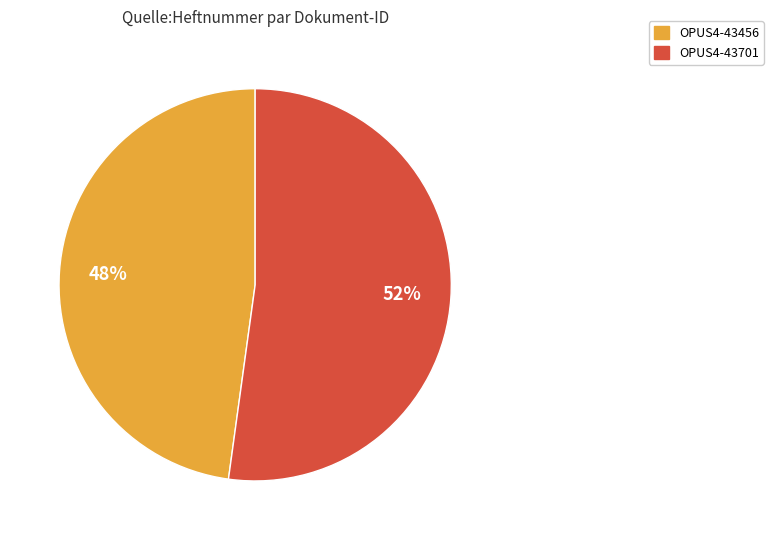

What percentage is the OPUS4-43701 slice, to the nearest percent?

52%